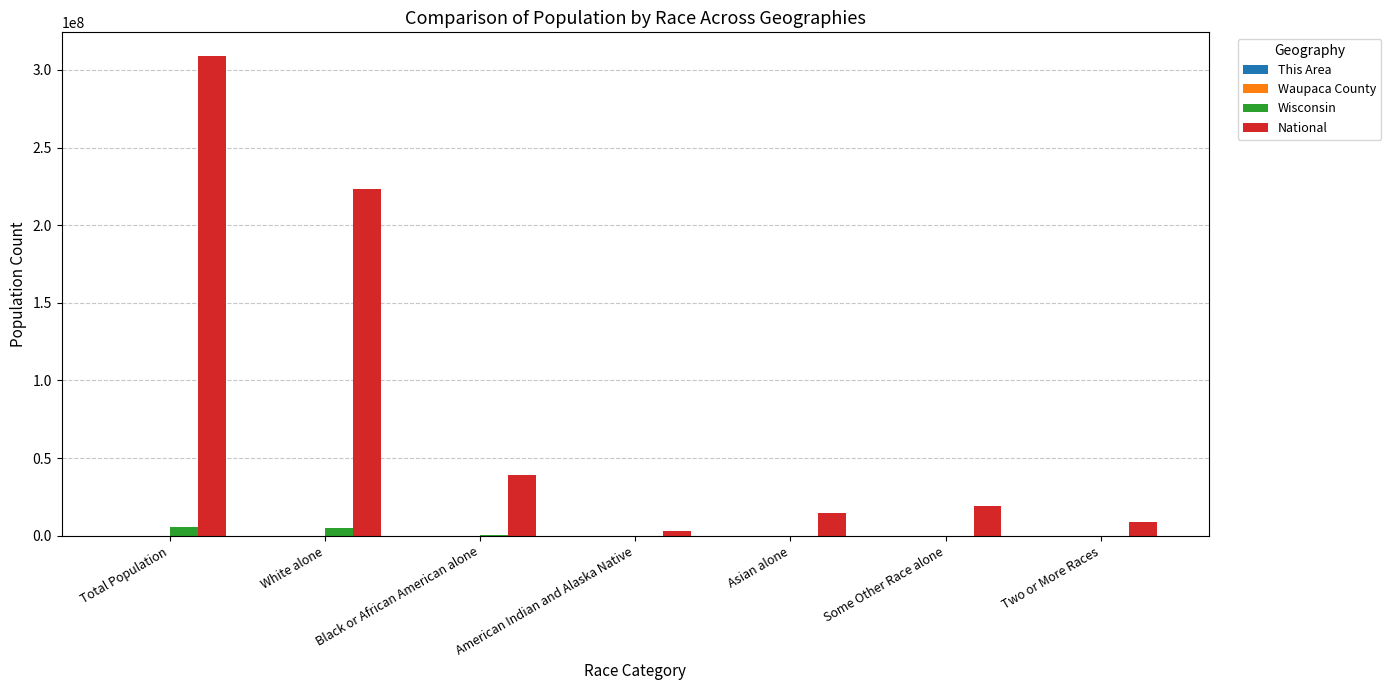

At which label does Wisconsin first exceed 135867?

Total Population